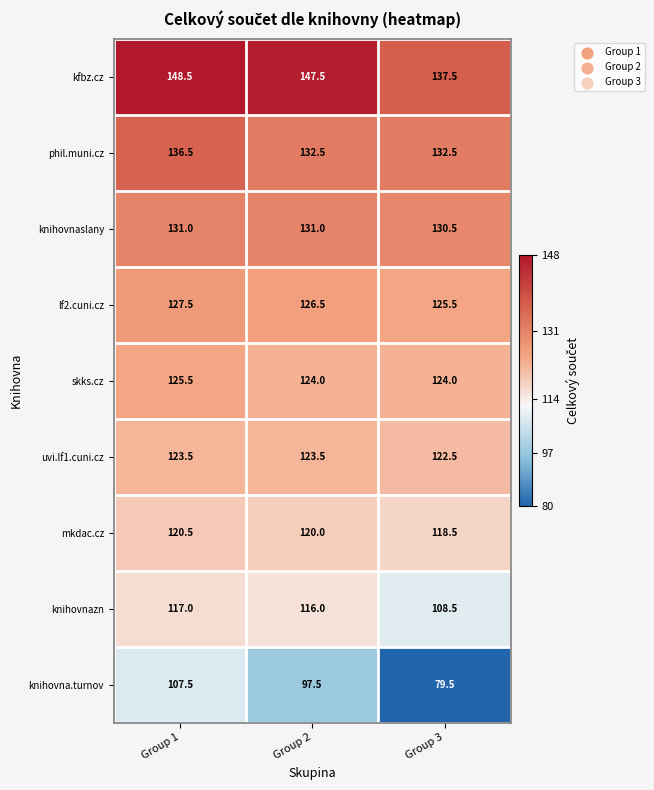

At how many categories does at least one series exceed 114?

3